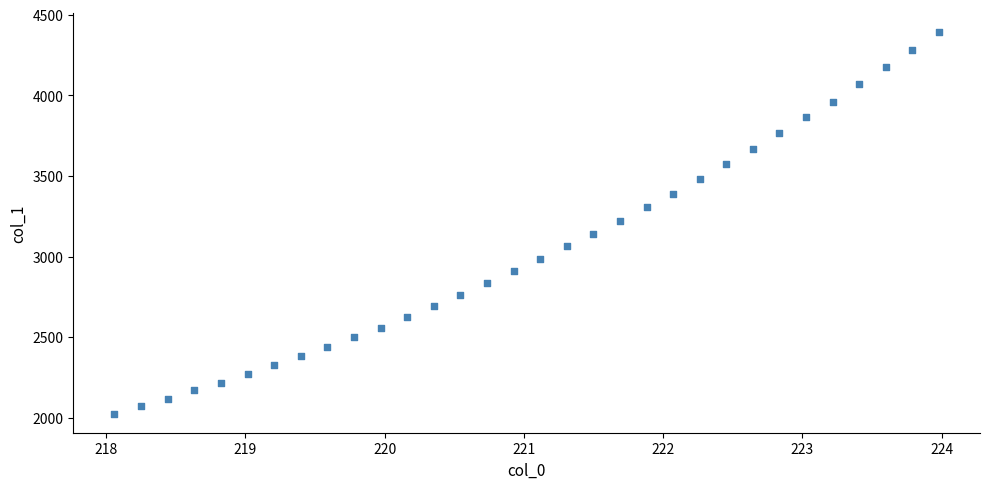

What is the range of X values (max minus min)?

5.9